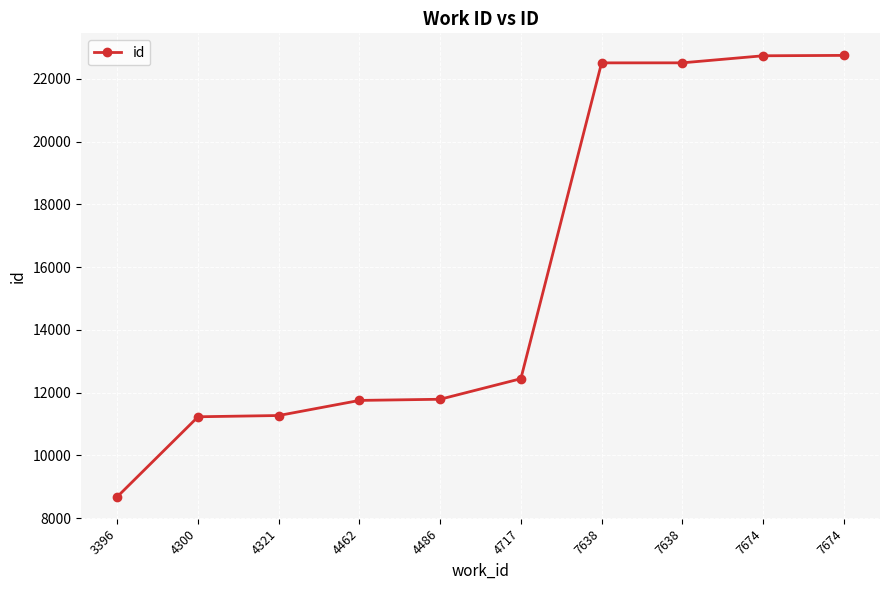

Which label corresponds to the largest value in the chart?

7674